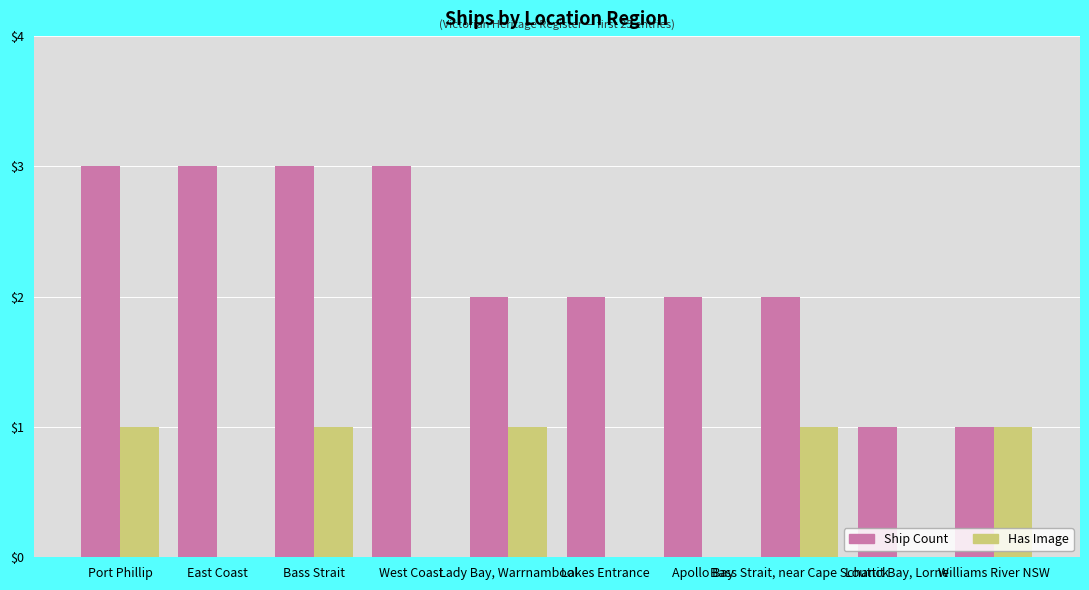

What are all the series names shown in the legend?

Ship Count, Has Image